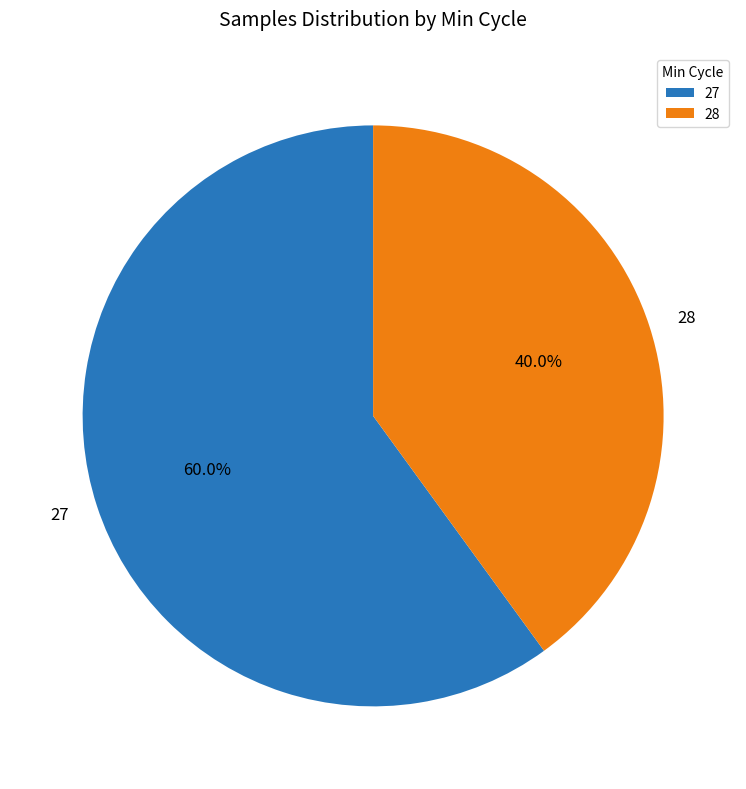

To the nearest percent, what is the average slice percentage?

50%